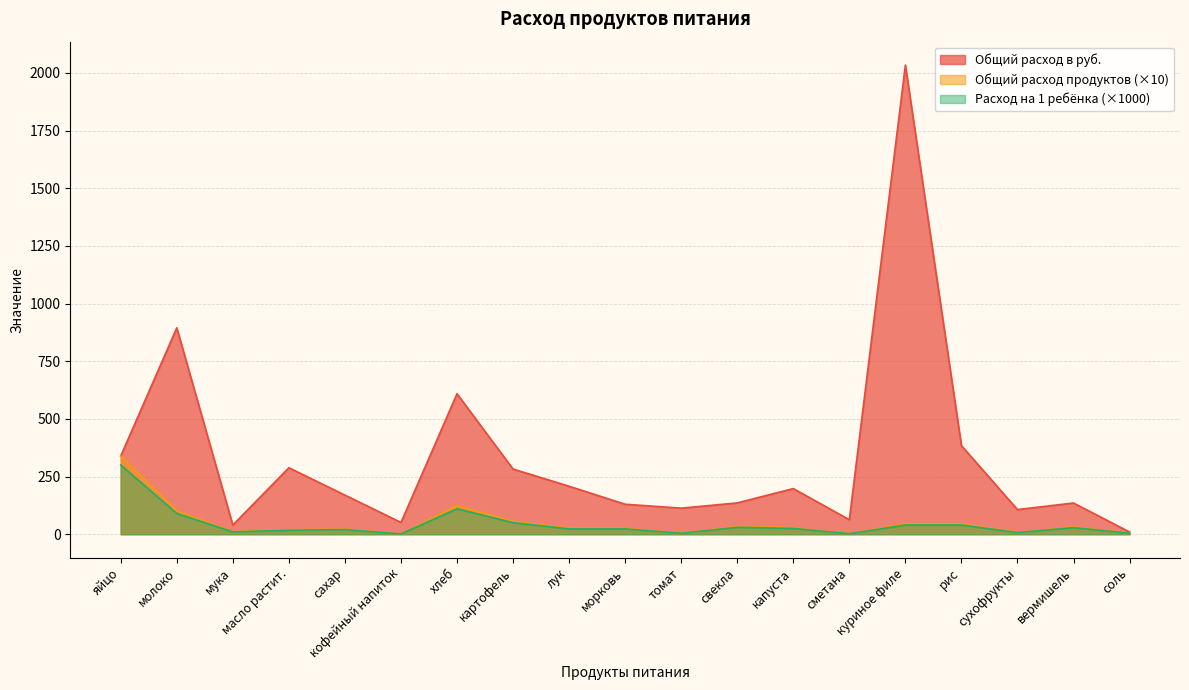

What is the label of the 6th point from the right?

сметана